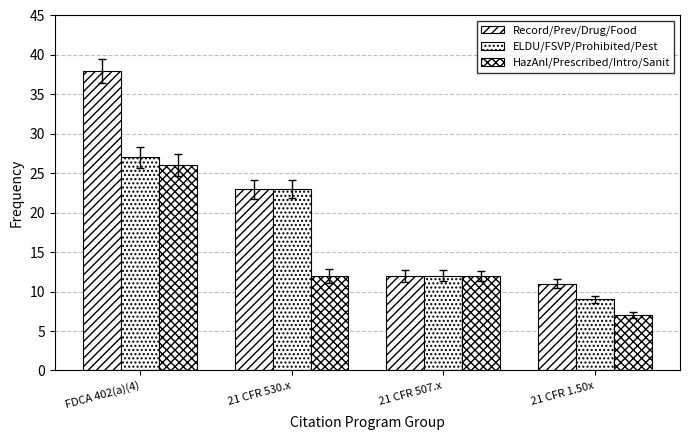

What is the label of the 2nd bar from the right?

21 CFR 507.x